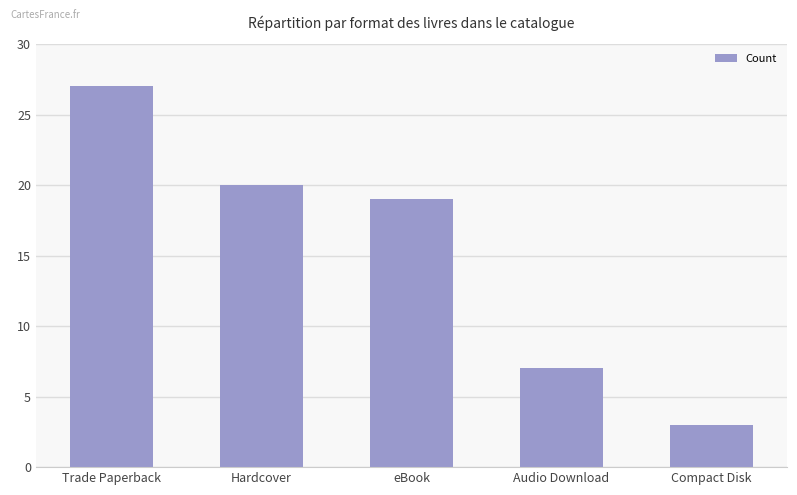

Reading right to left, what are all the values shown in this chart?

3	7	19	20	27